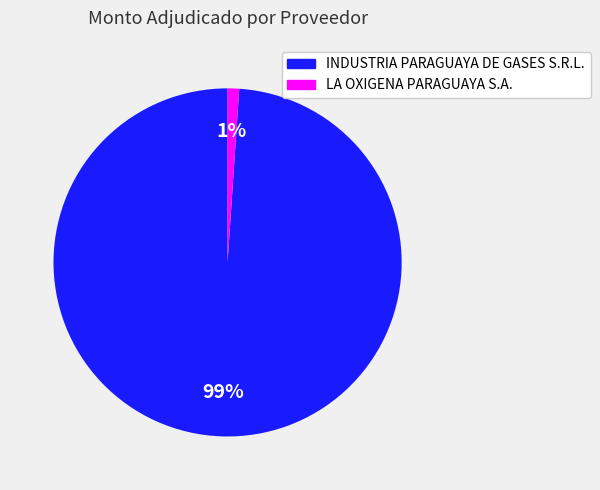

To the nearest percent, what is the combined percentage of LA OXIGENA PARAGUAYA S.A. and INDUSTRIA PARAGUAYA DE GASES S.R.L.?

100%